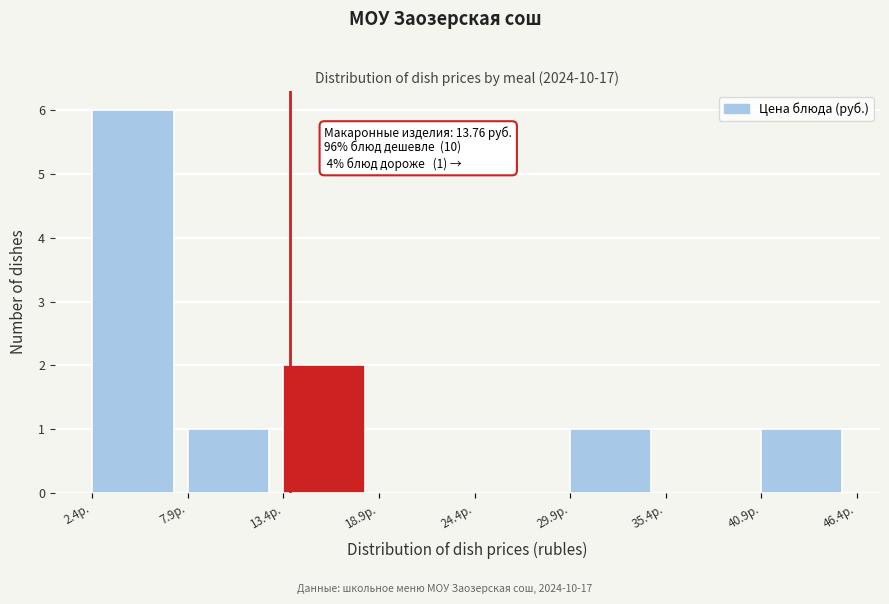

Which range on the x-axis has the tallest bar?

2 to 8